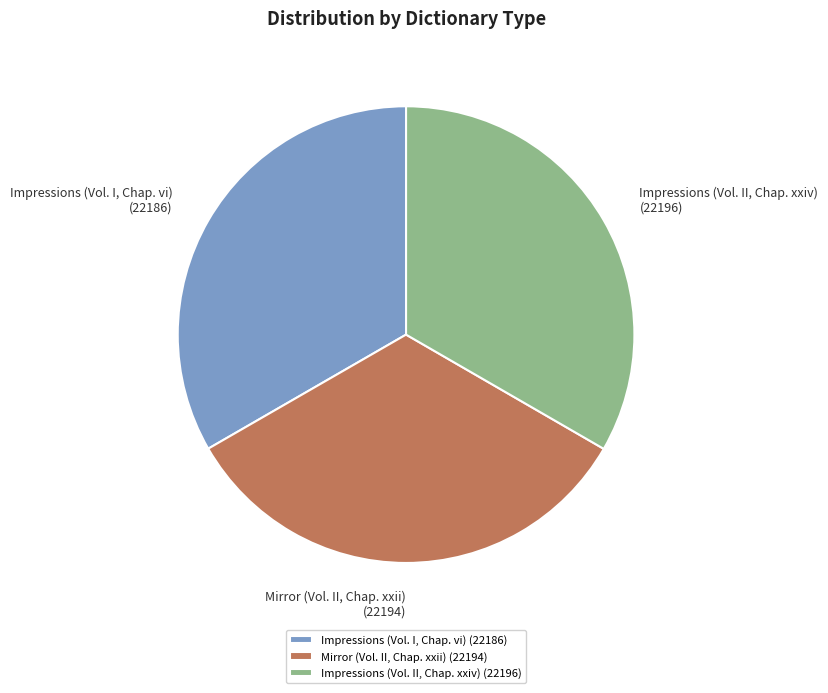

True or false: Mirror (Vol. II, Chap. xxii) accounts for 45% of the total.

False